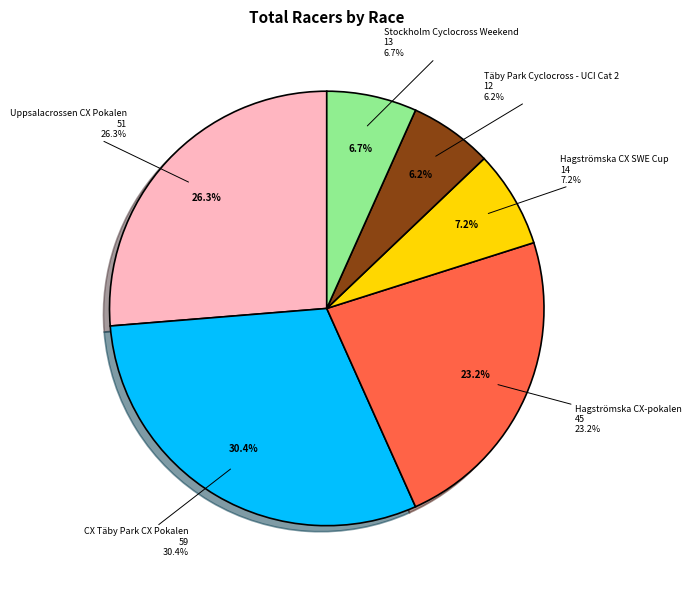

Does Täby Park Cyclocross - UCI Cat 2 account for over 50% of the chart?

No